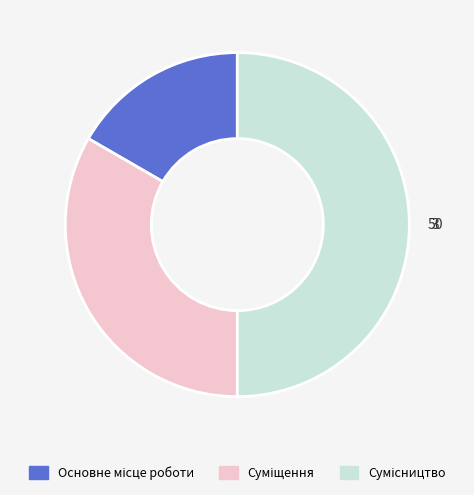

Rank the categories by value from highest to lowest.

Сумісництво, Суміщення, Основне місце роботи